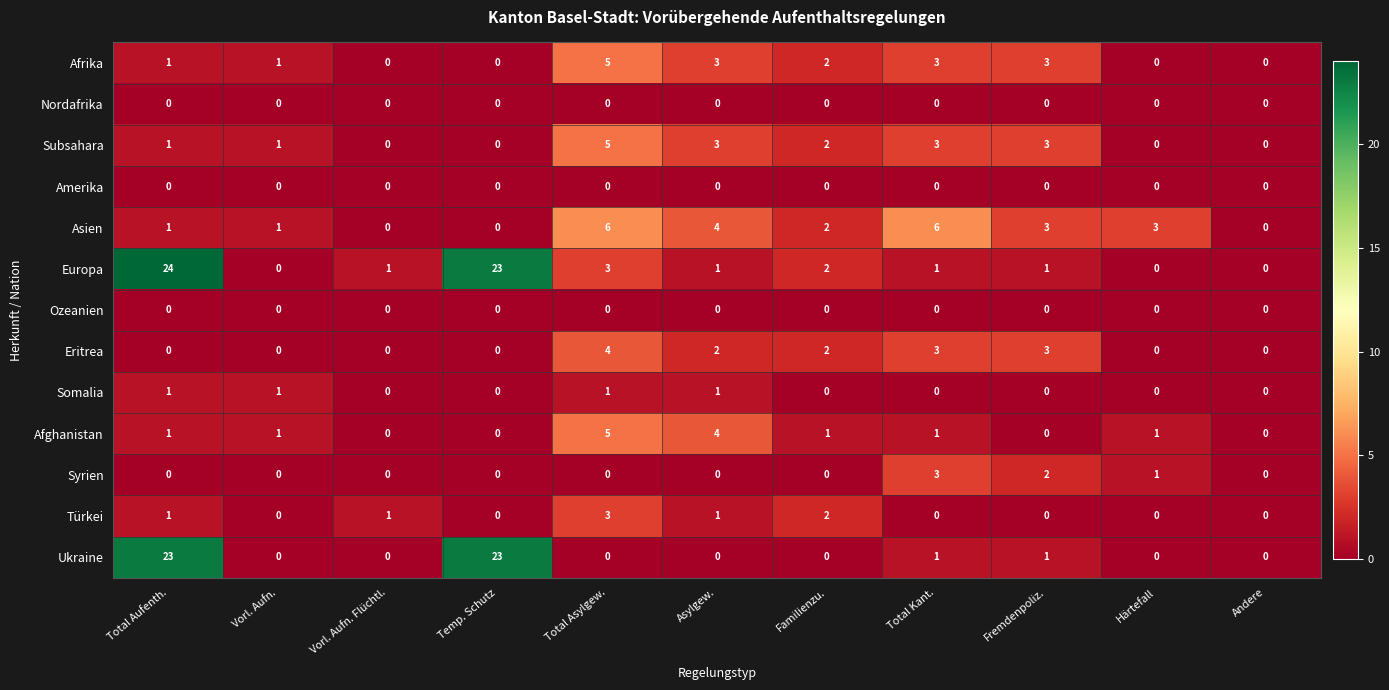

At which category does the chart reach its peak across all series?

Total Aufenth.